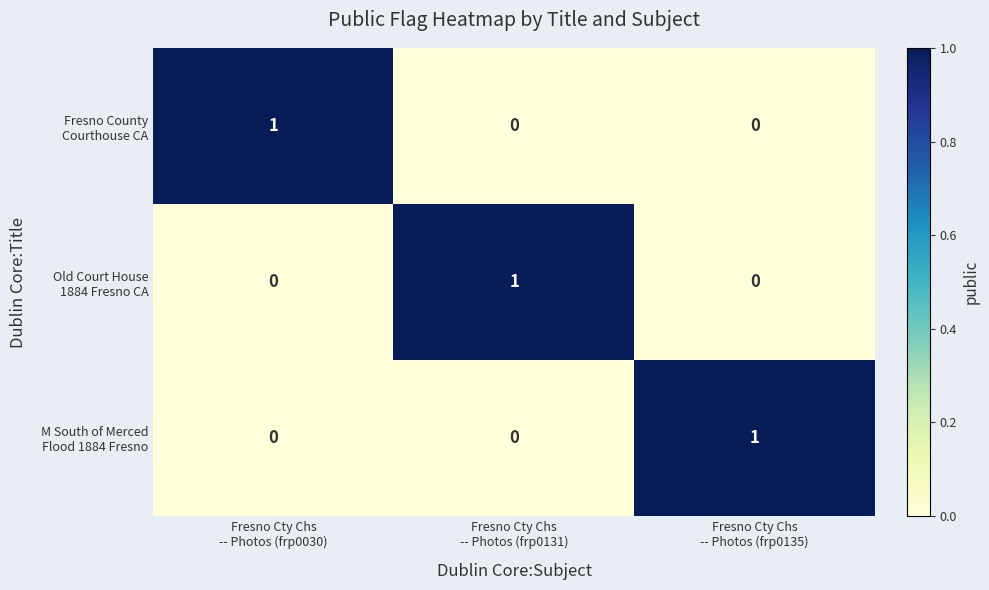

Which series changed the most between Fresno Cty Chs -- Photos (frp0030) and Fresno Cty Chs -- Photos (frp0131)?

Fresno County Courthouse CA